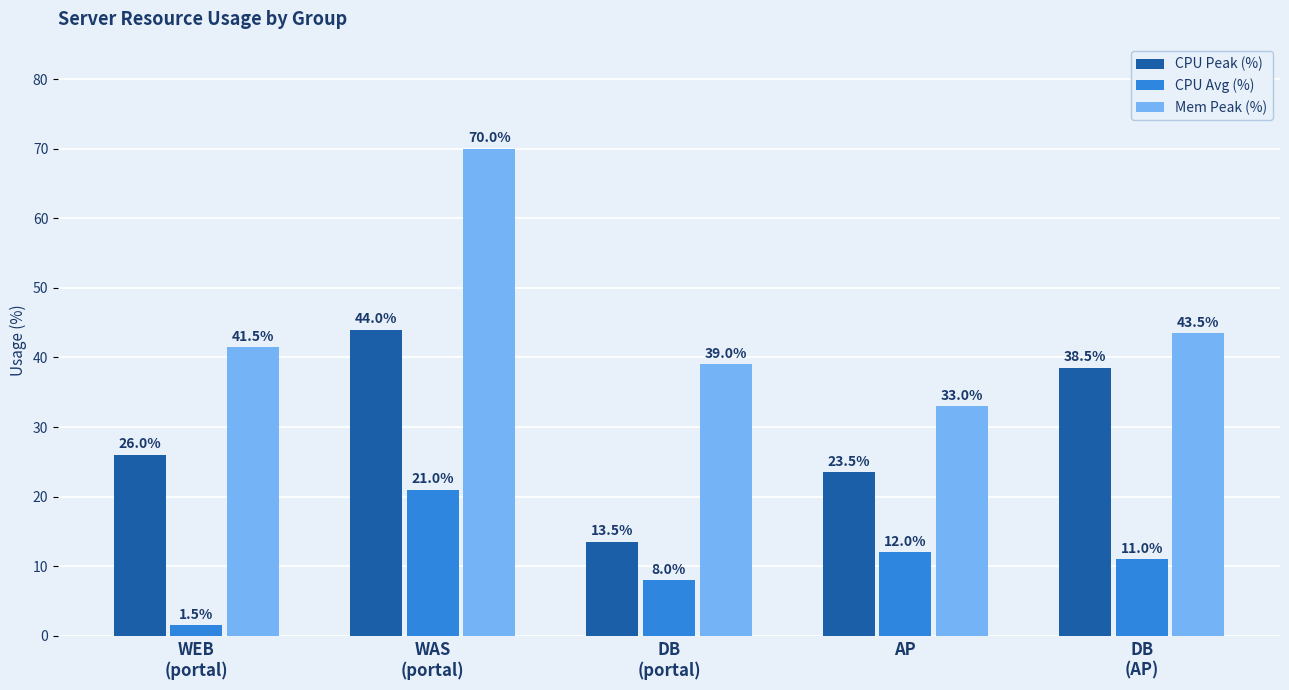

What is the label of the 3rd bar from the right?

DB
(portal)